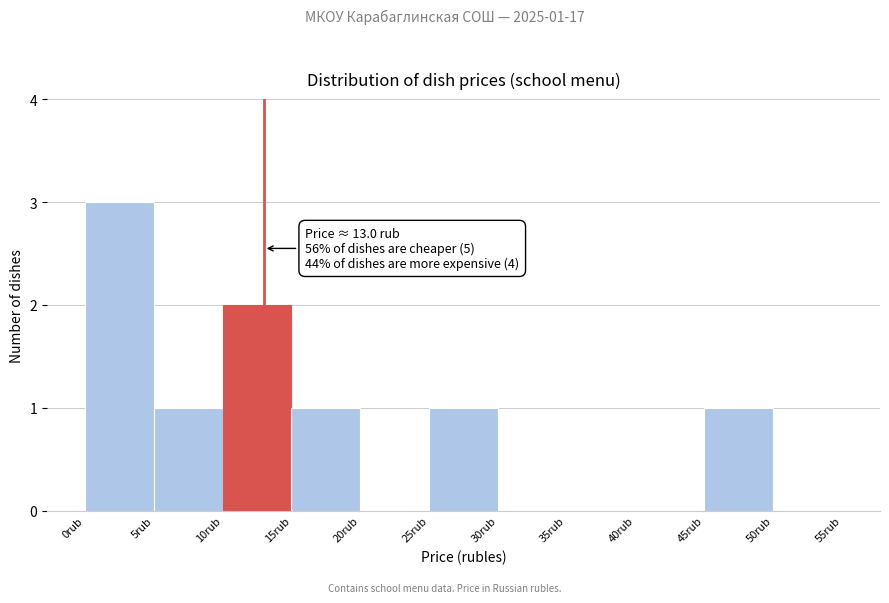

Over which range of the x-axis is the bar tallest?

0 to 5